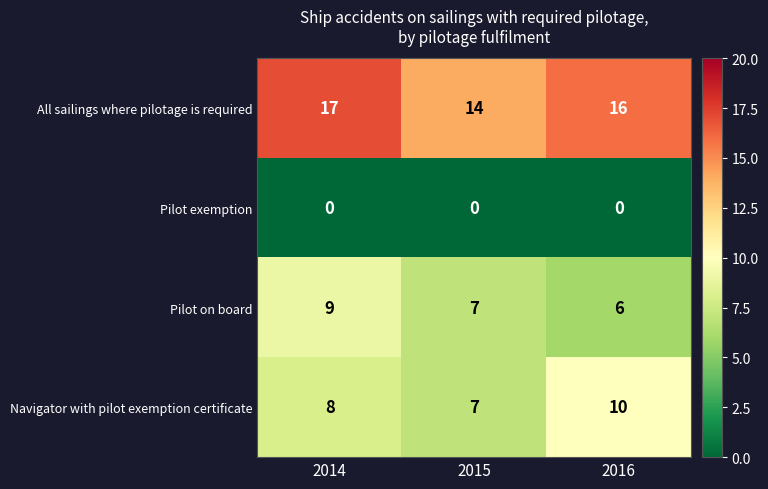

Rank the series by their maximum value, from lowest to highest.

Pilot exemption, Pilot on board, Navigator with pilot exemption certificate, All sailings where pilotage is required